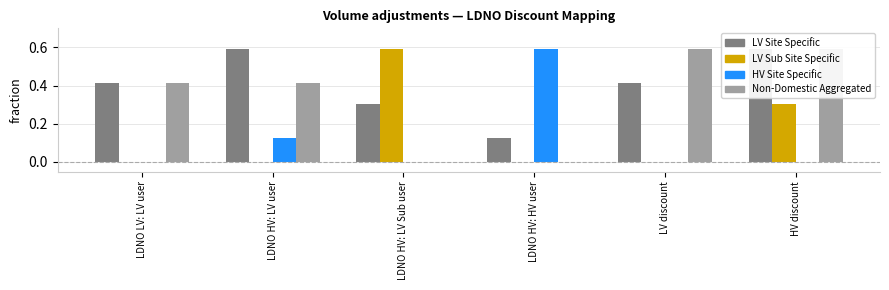

What are all the series names shown in the legend?

LV Site Specific, LV Sub Site Specific, HV Site Specific, Non-Domestic Aggregated